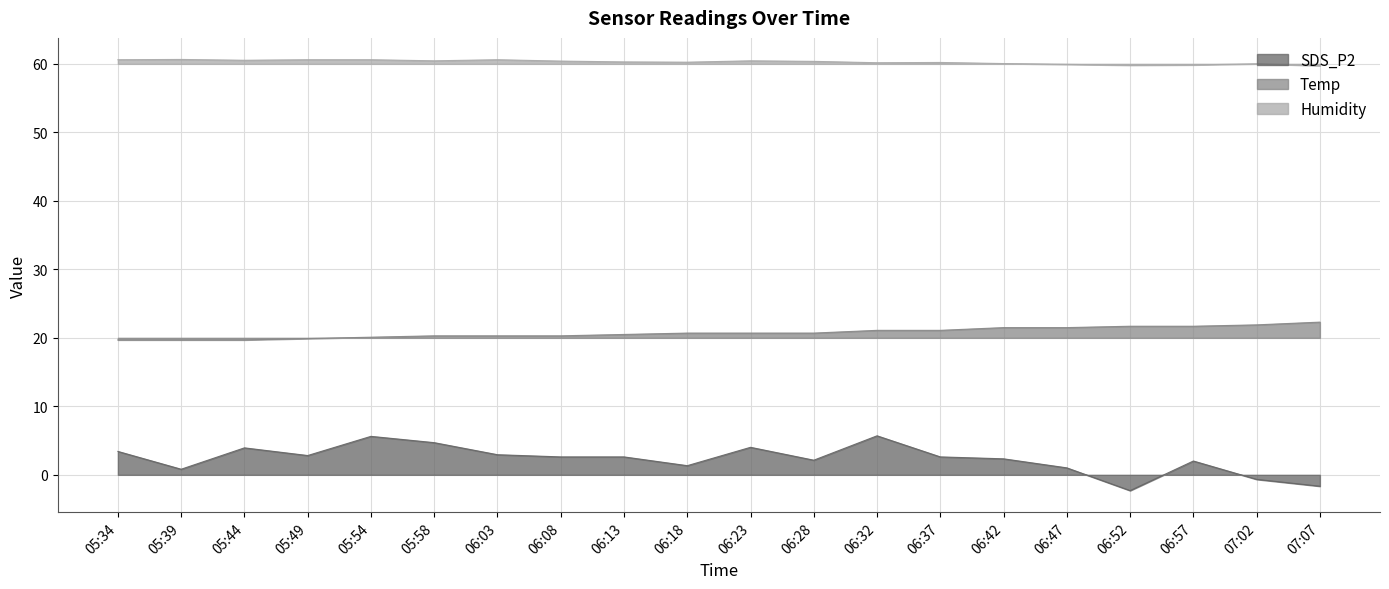

Which series changed the most between 06:23 and 06:28?

SDS_P2